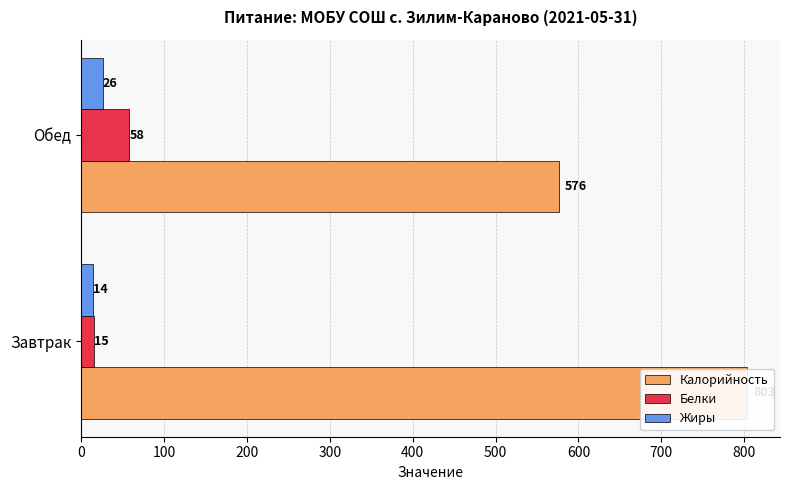

What is the average value of the Белки series?

36